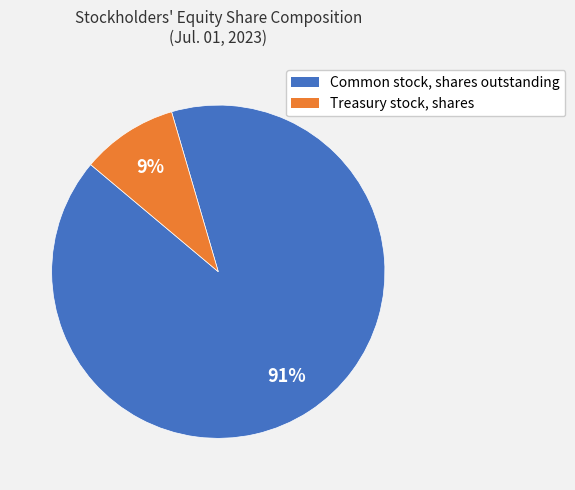

To the nearest percent, what is the combined percentage of Common stock, shares outstanding and Treasury stock, shares?

100%